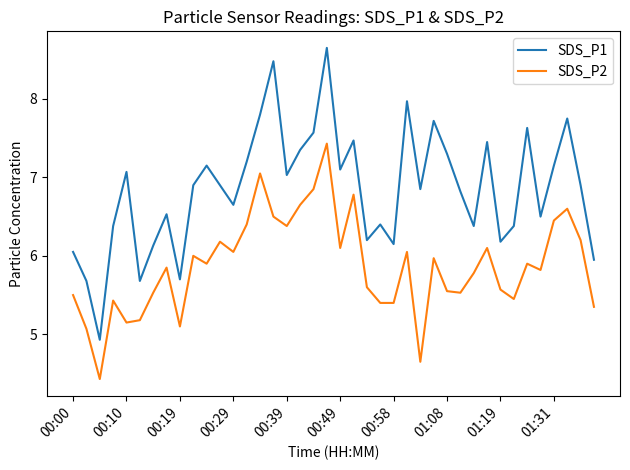

What is the minimum value for SDS_P2?

4.4